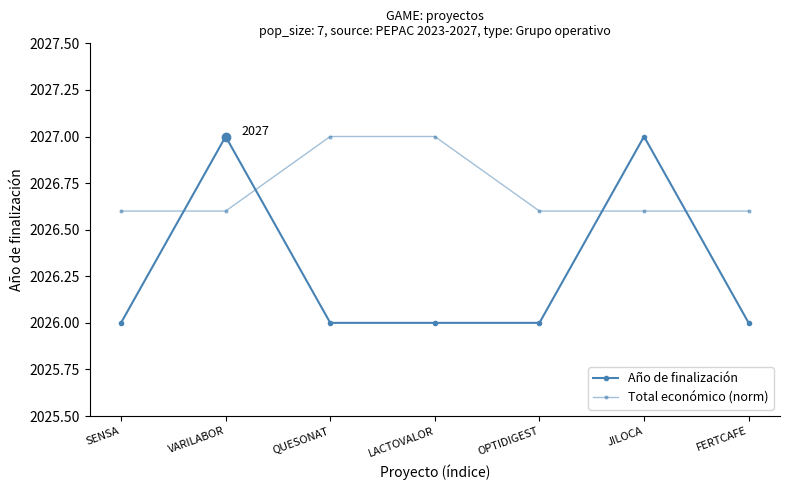

What is the label of the 4th point from the right?

LACTOVALOR